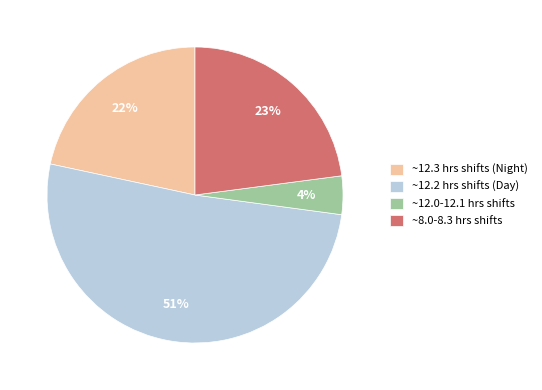

Rank the categories by value from highest to lowest.

~12.2 hrs shifts (Day), ~8.0-8.3 hrs shifts, ~12.3 hrs shifts (Night), ~12.0-12.1 hrs shifts